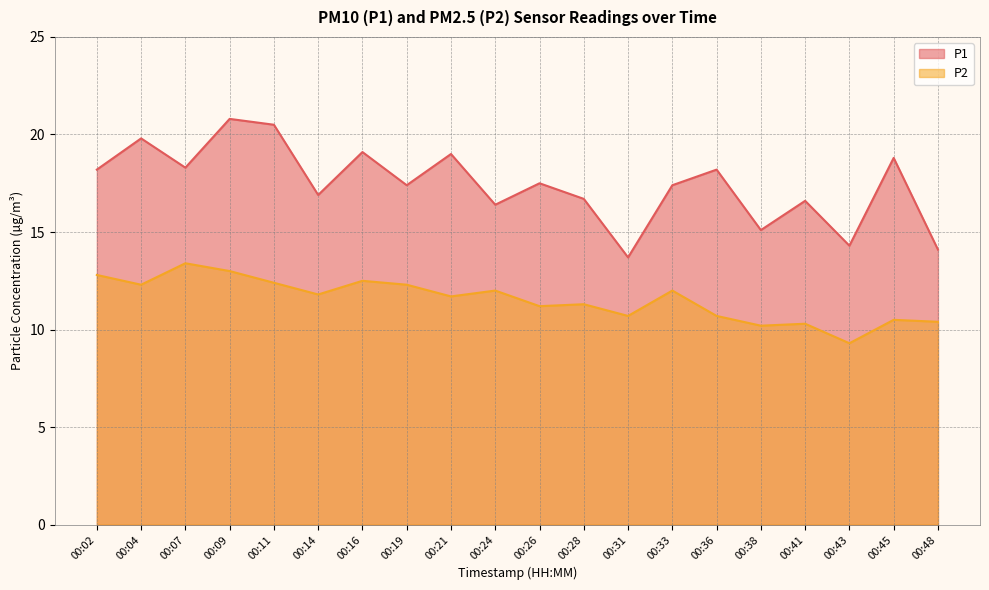

How many distinct data groups are displayed?

2